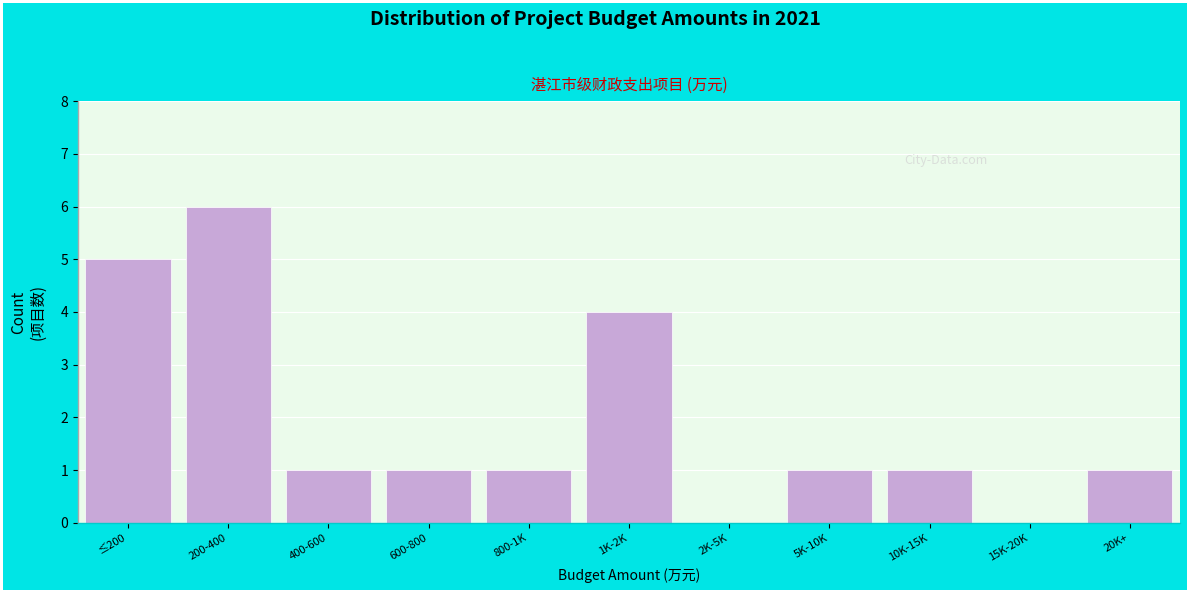

Reading left to right, list all the values displayed in this chart.

≤200=5	200-400=6	400-600=1	600-800=1	800-1K=1	1K-2K=4	2K-5K=0	5K-10K=1	10K-15K=1	15K-20K=0	20K+=1